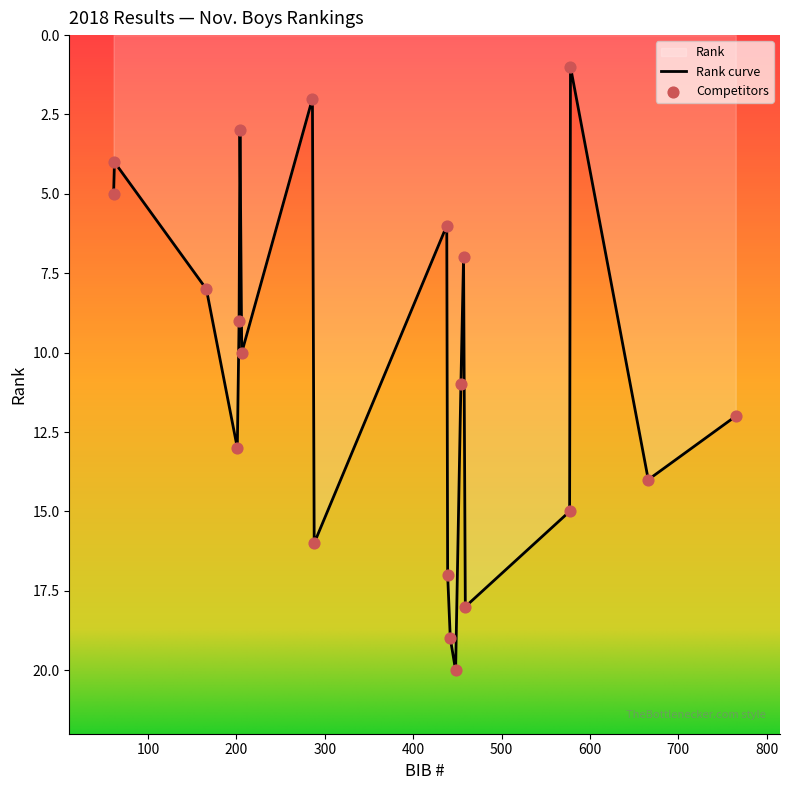

Between 201 and 457, which is larger?

201